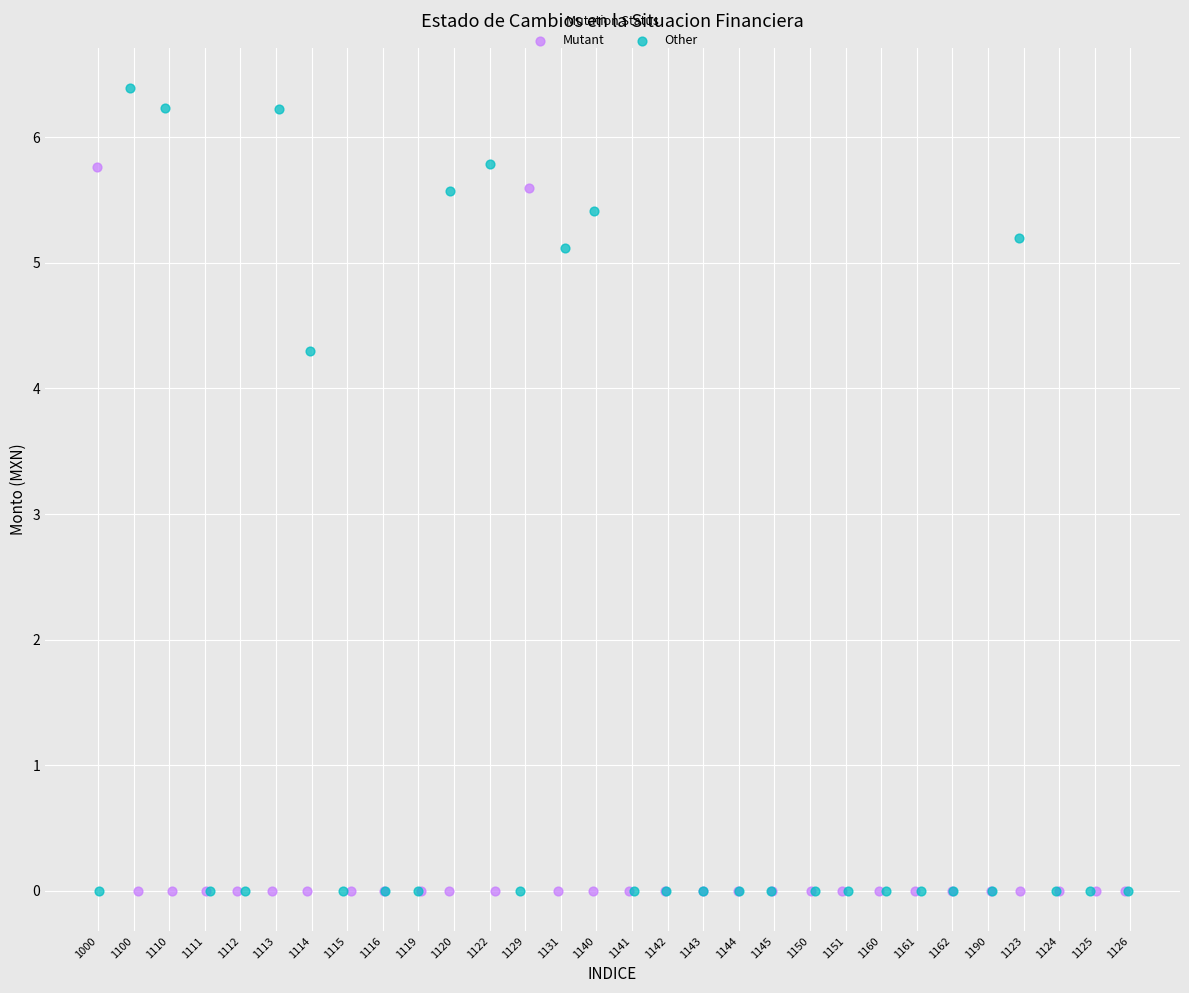

What are all the series names shown in the legend?

Mutant, Other